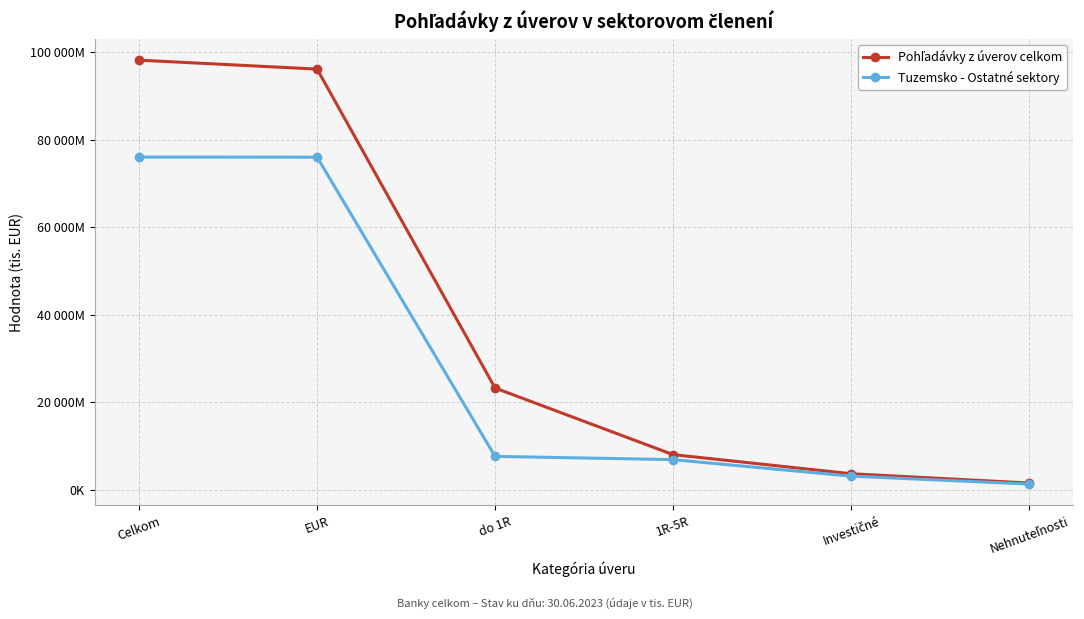

Is it true that Tuzemsko - Ostatné sektory equals 13548154 at do 1R?

False